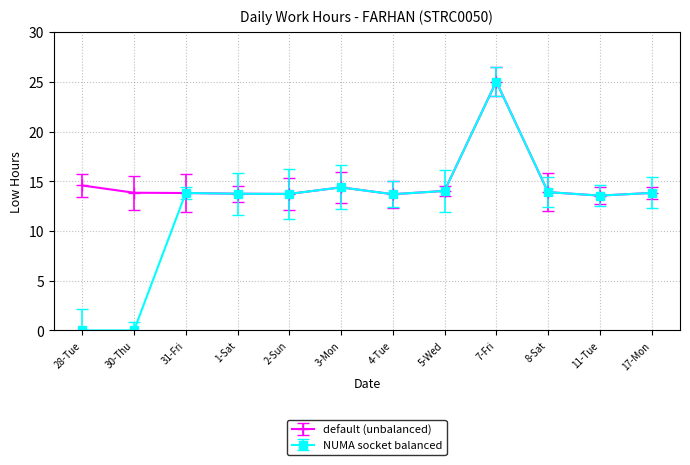

Which series changed the most between 5-Wed and 11-Tue?

default (unbalanced)